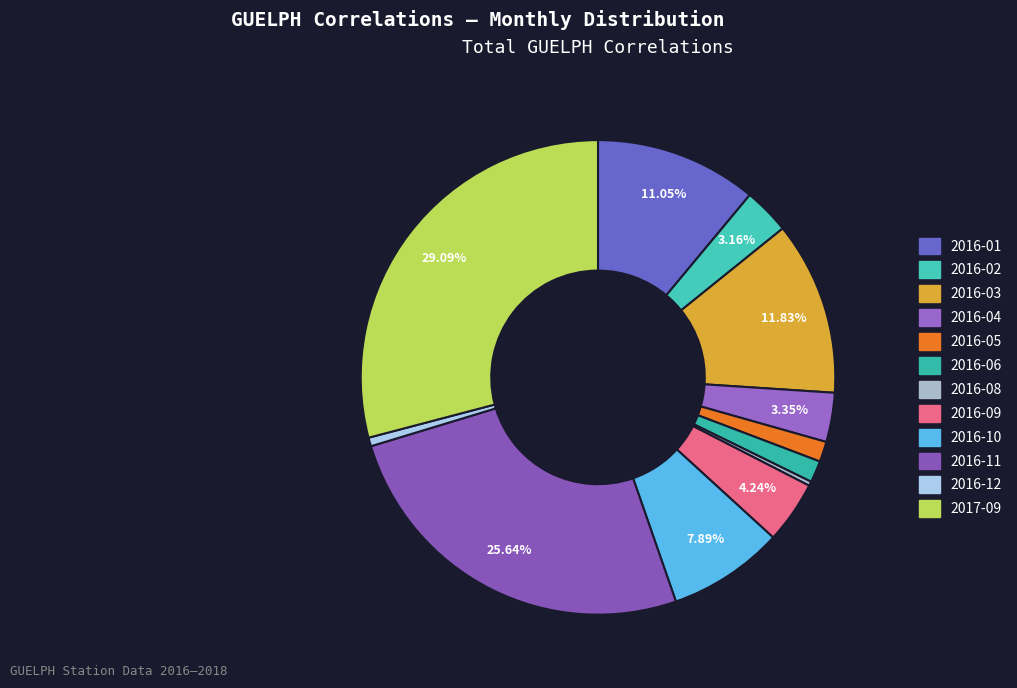

Count the number of slices in the pie.

12